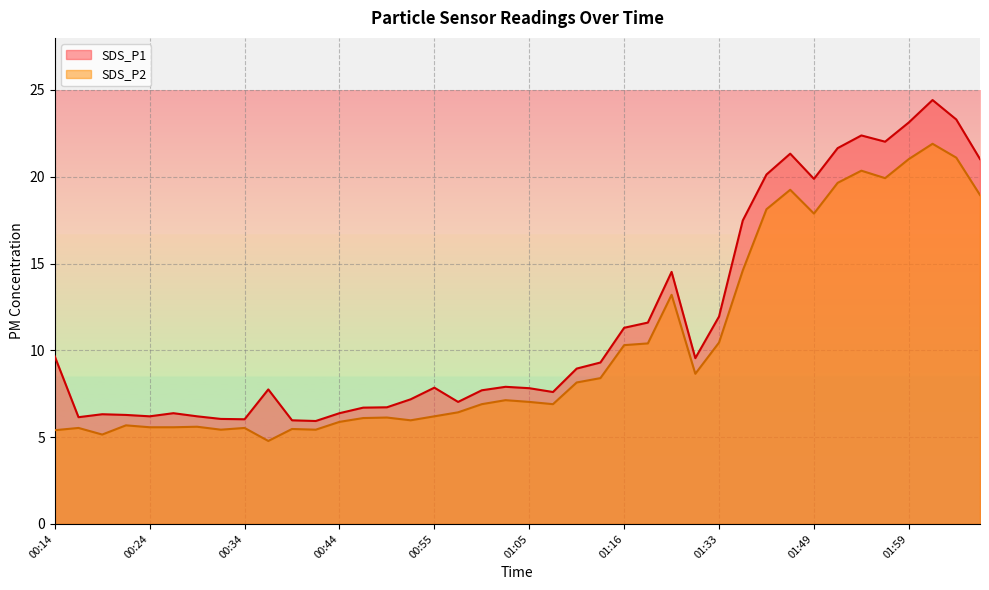

What are all the series names shown in the legend?

SDS_P1, SDS_P2